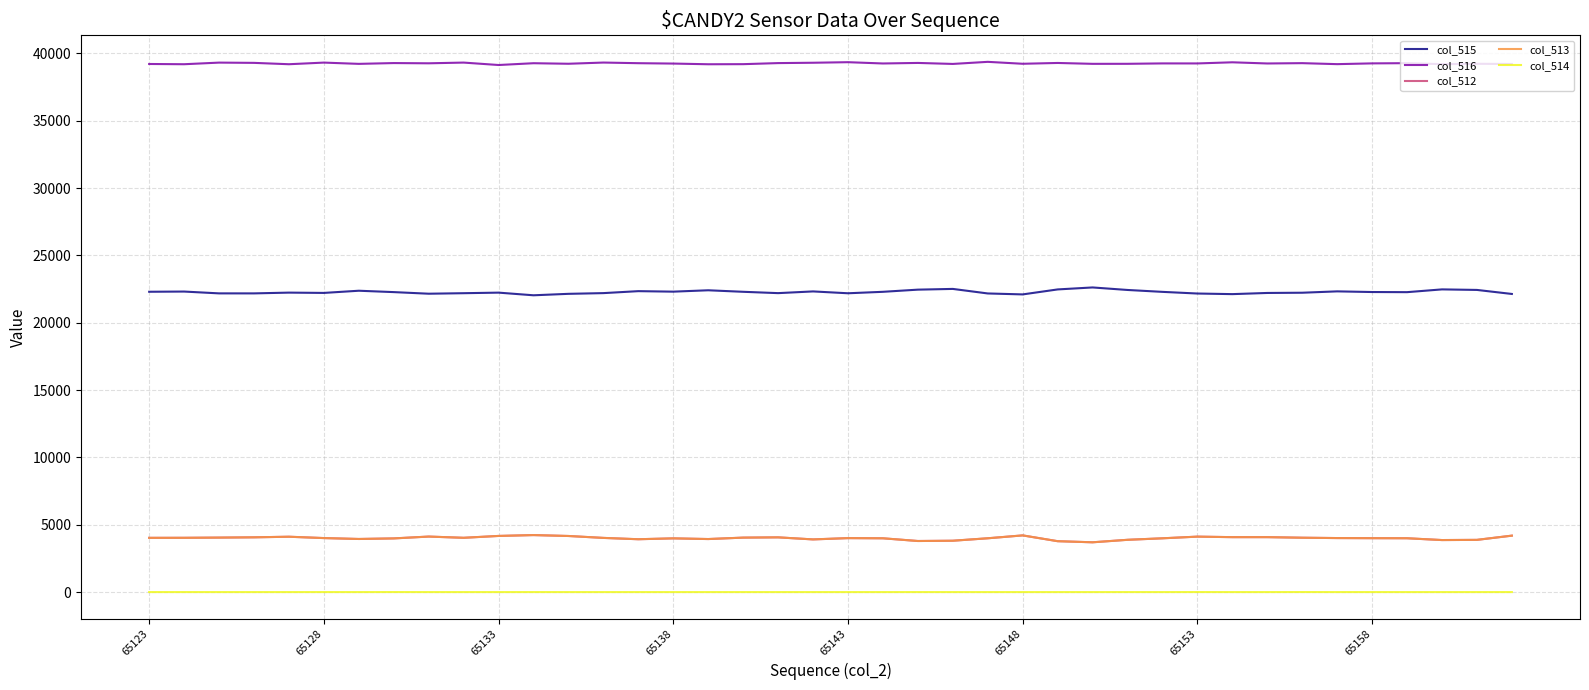

What is the maximum value for col_513?

4232